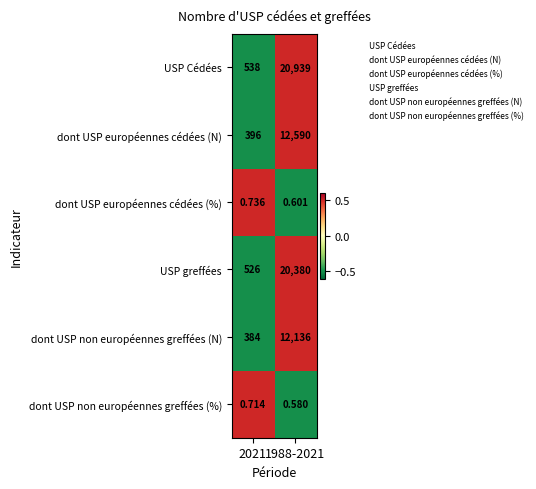

Which series has the widest spread of values?

USP Cédées